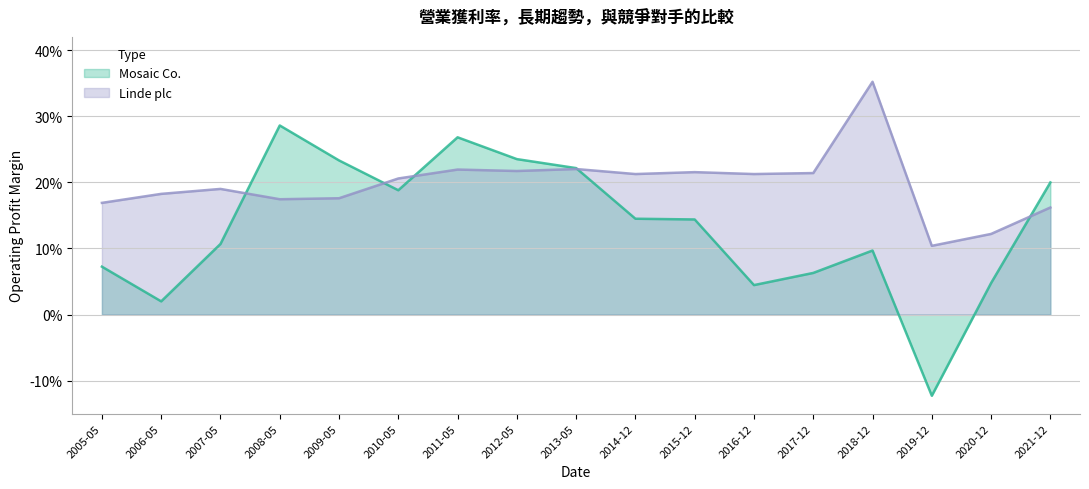

Count the number of data series in this chart.

2